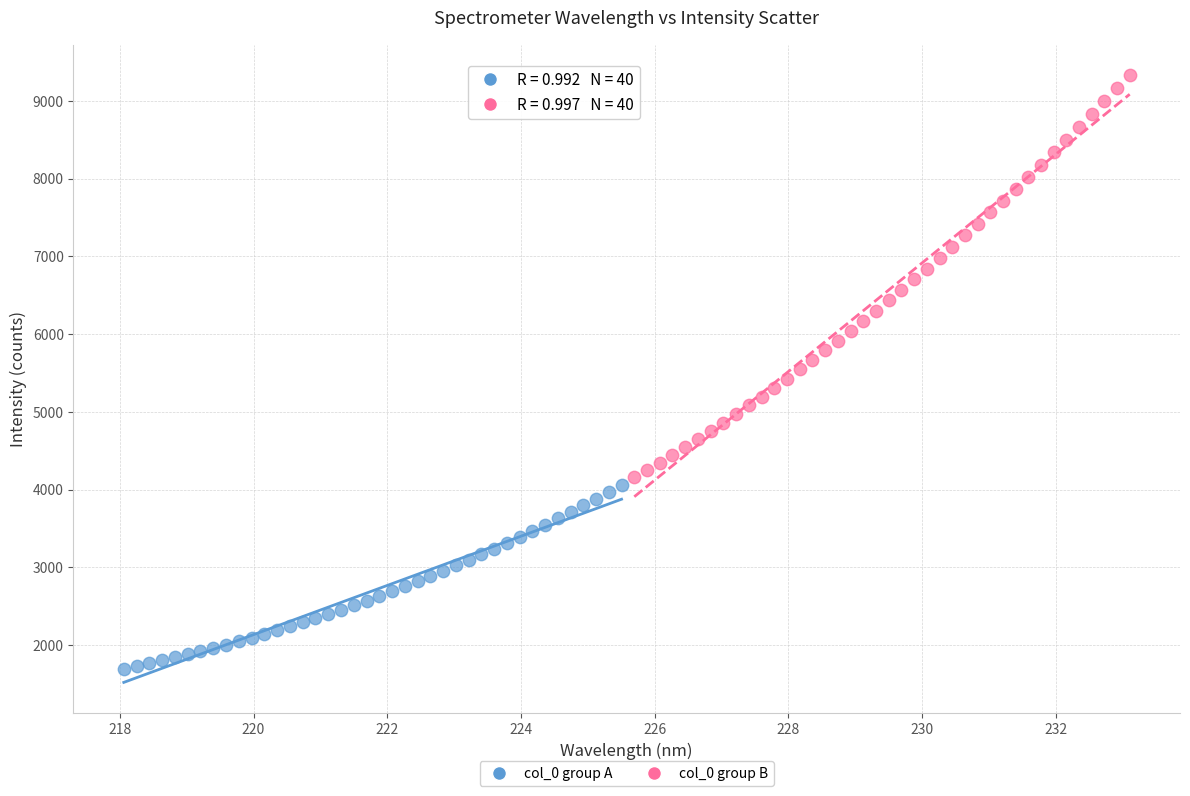

Which series reaches the minimum Y coordinate?

col_0 group A